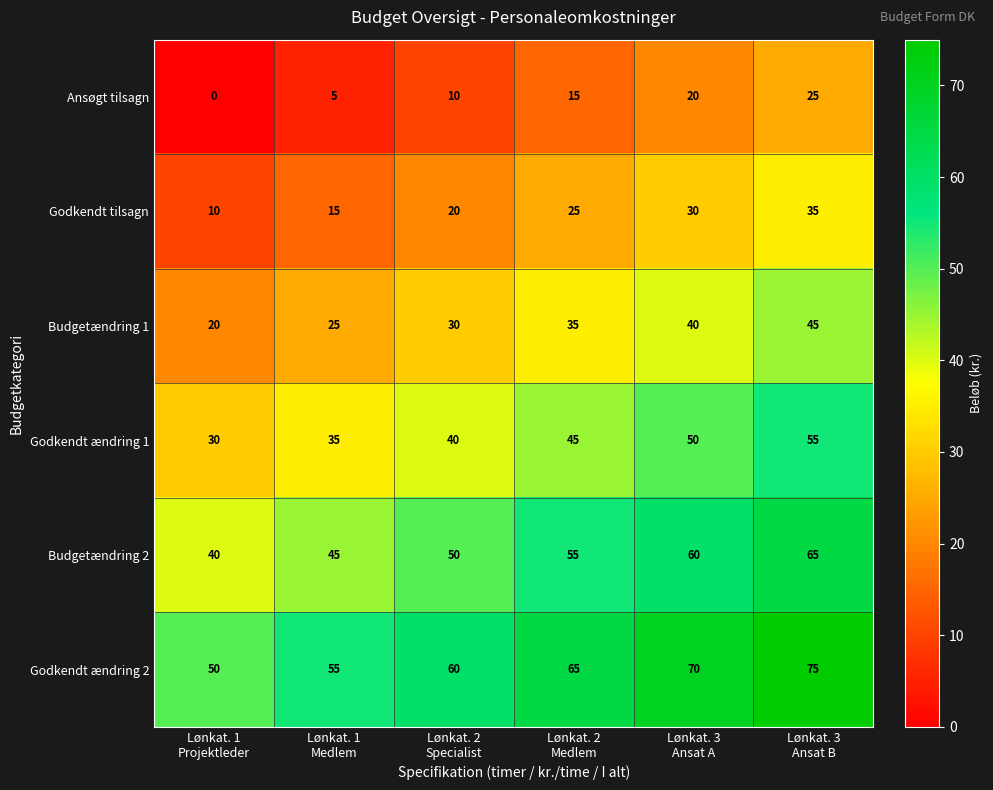

How many Godkendt ændring 2 values are between 55 and 70?

4